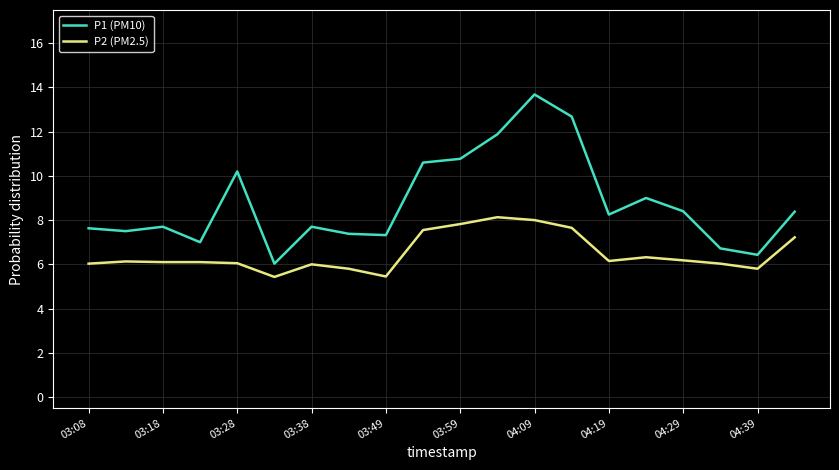

Which series has the largest total across all categories?

P1 (PM10)